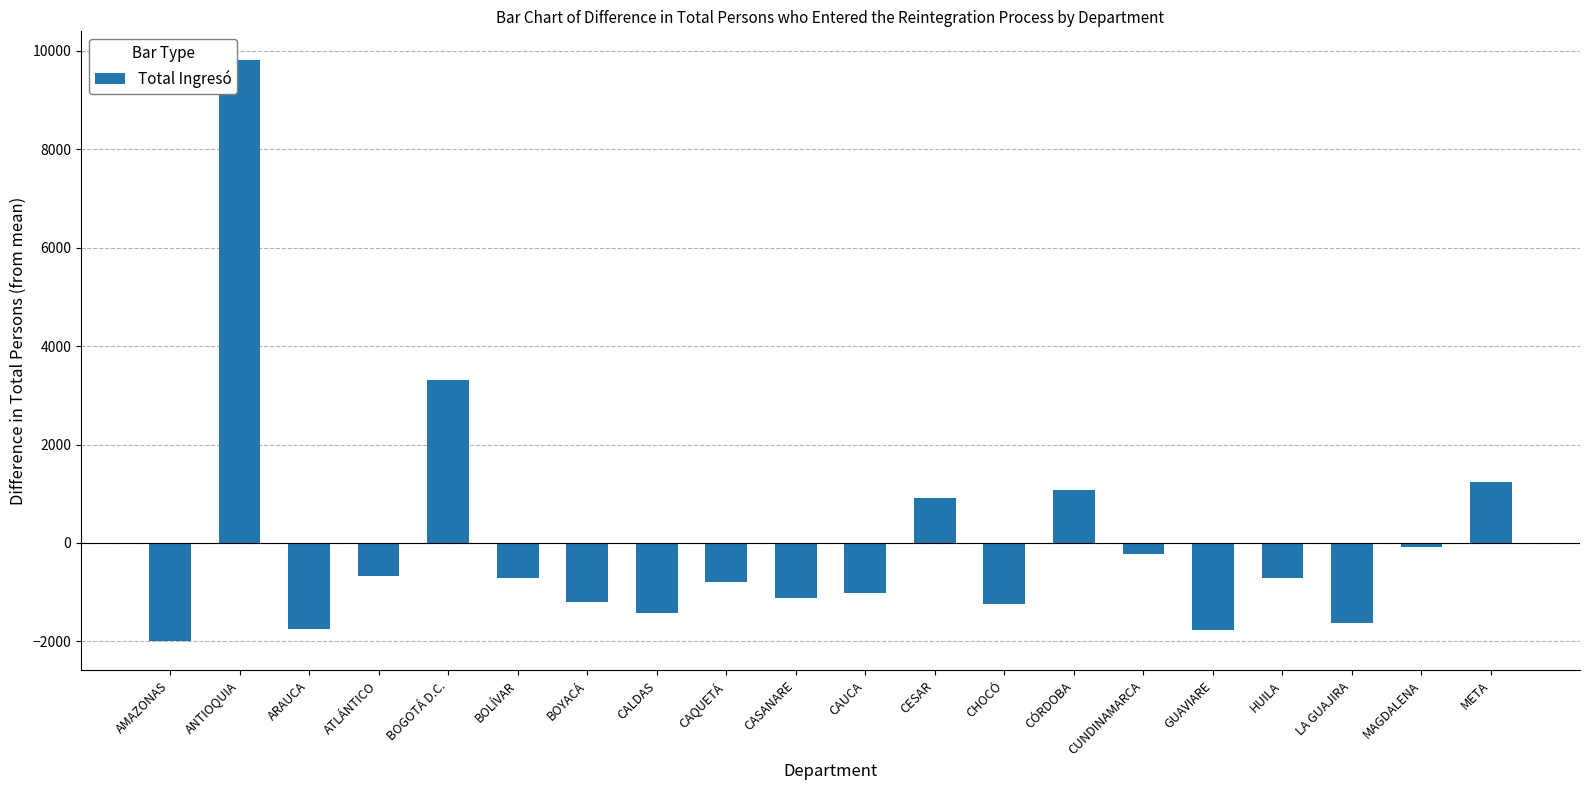

What is the maximum value shown in the chart?

9807.0